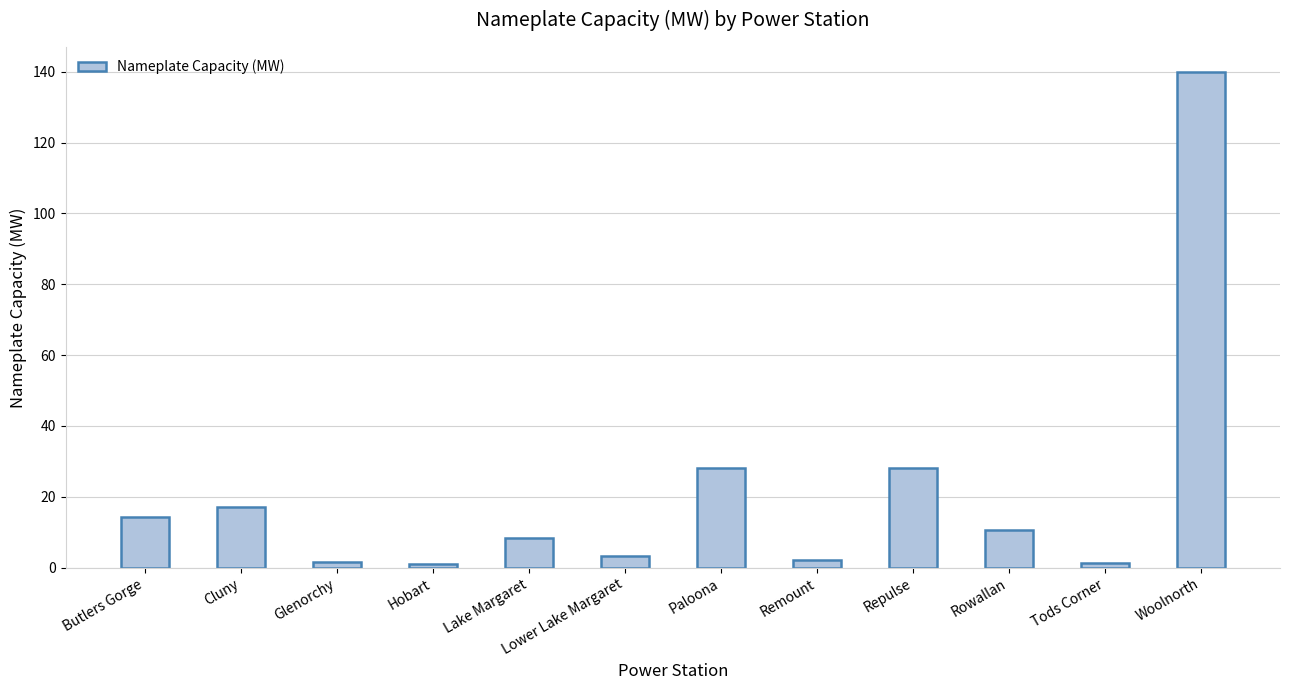

Read the value at Lower Lake Margaret.

3.2